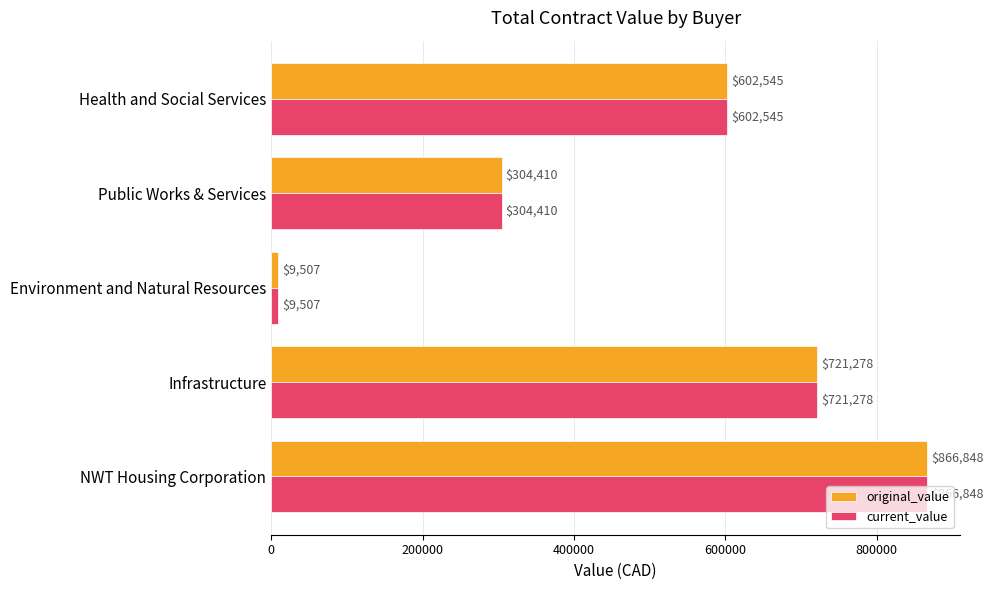

The value of current_value at Health and Social Services is 822786.0. True or false?

False